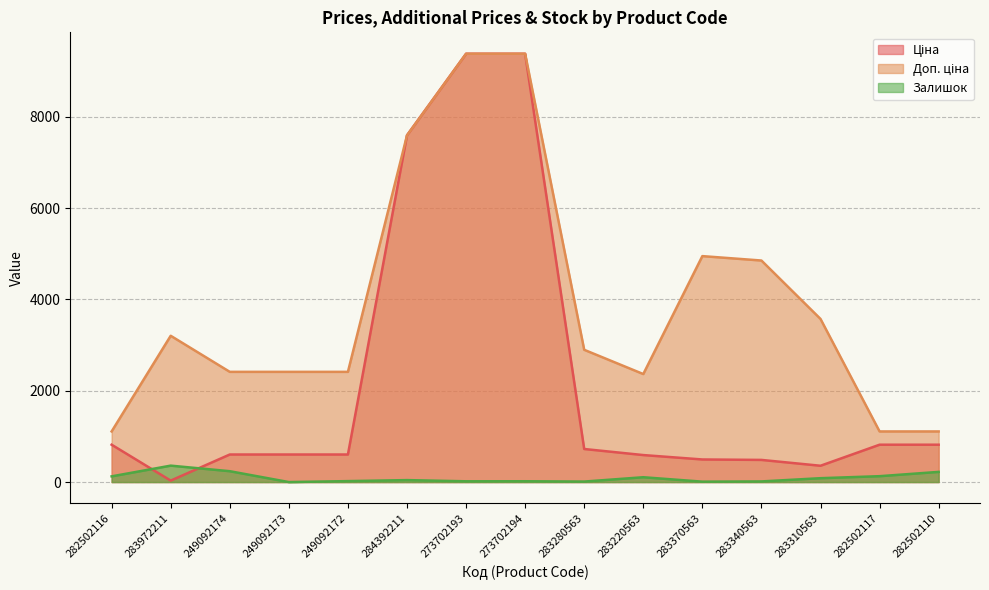

What are all the series names shown in the legend?

Ціна, Доп. ціна, Залишок